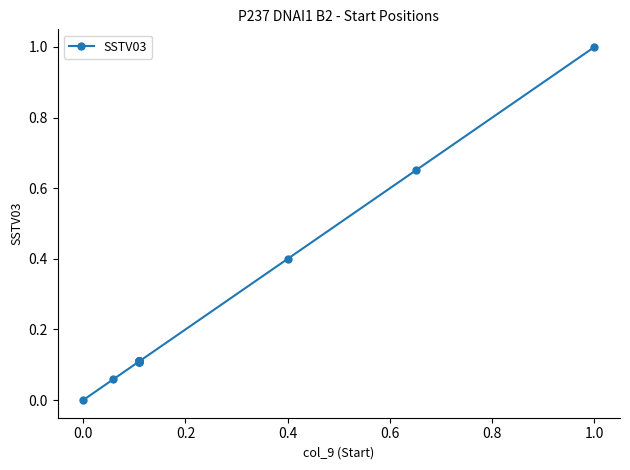

What is the sum of all values?

3.7